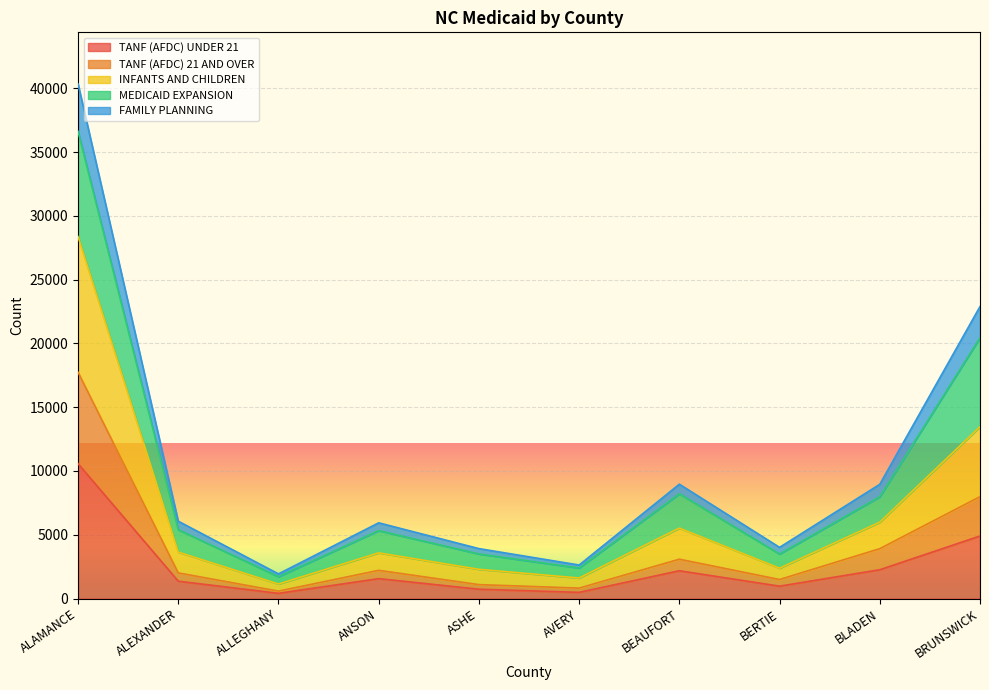

At which category does FAMILY PLANNING reach its first local valley?

ALLEGHANY